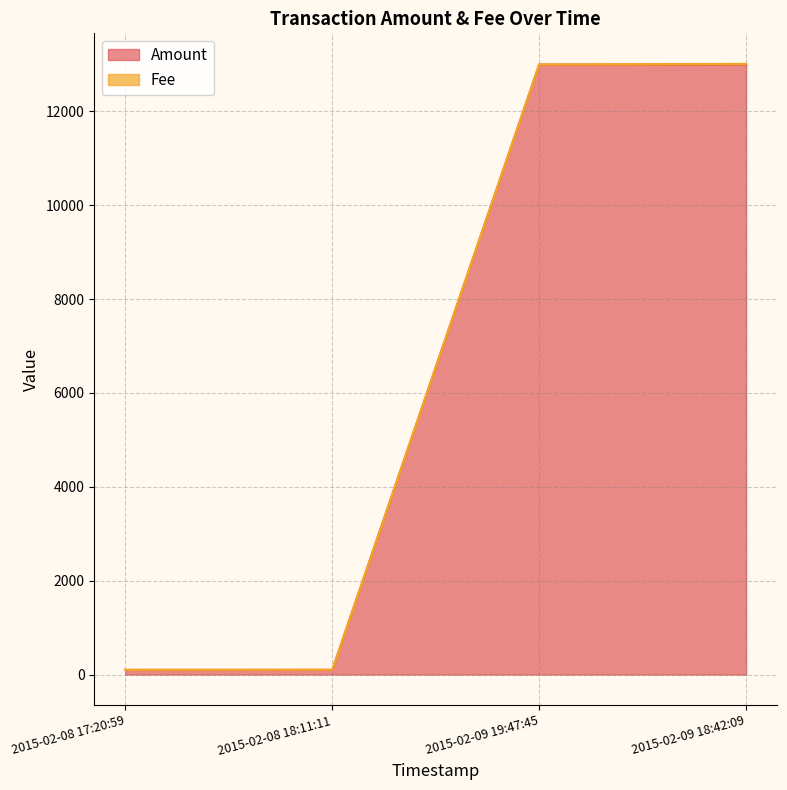

What is the difference between the second highest and second lowest values?

12899